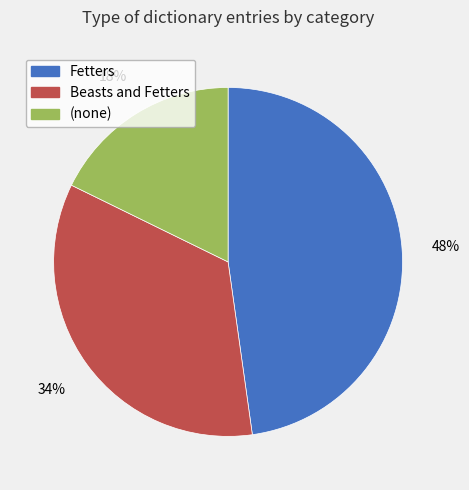

Does any single category account for the majority?

No